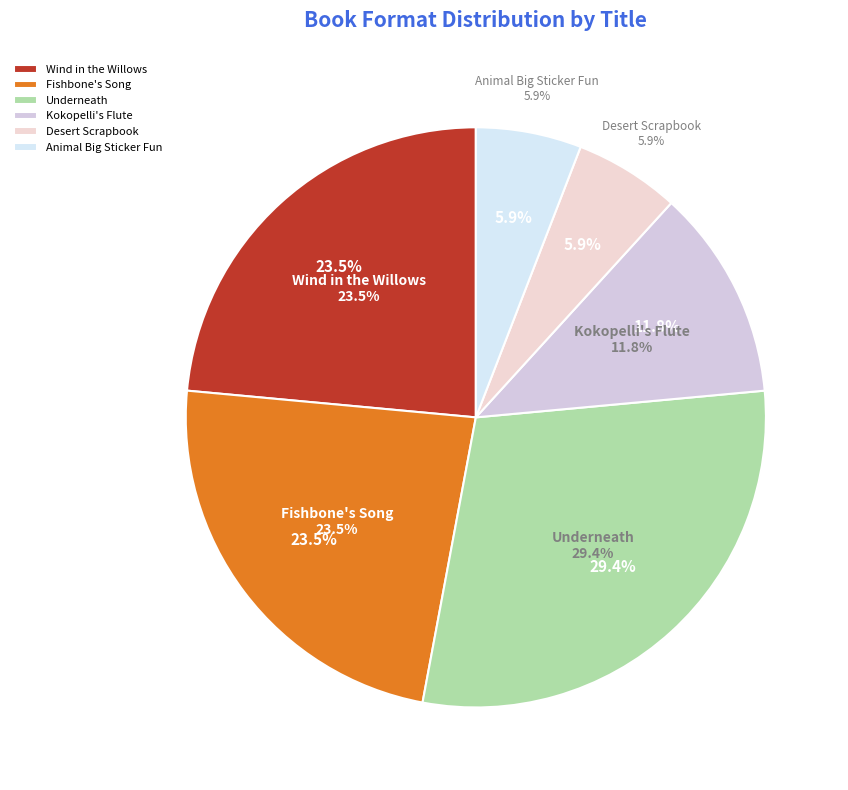

What percentage is the Fishbone's Song slice, to the nearest percent?

24%